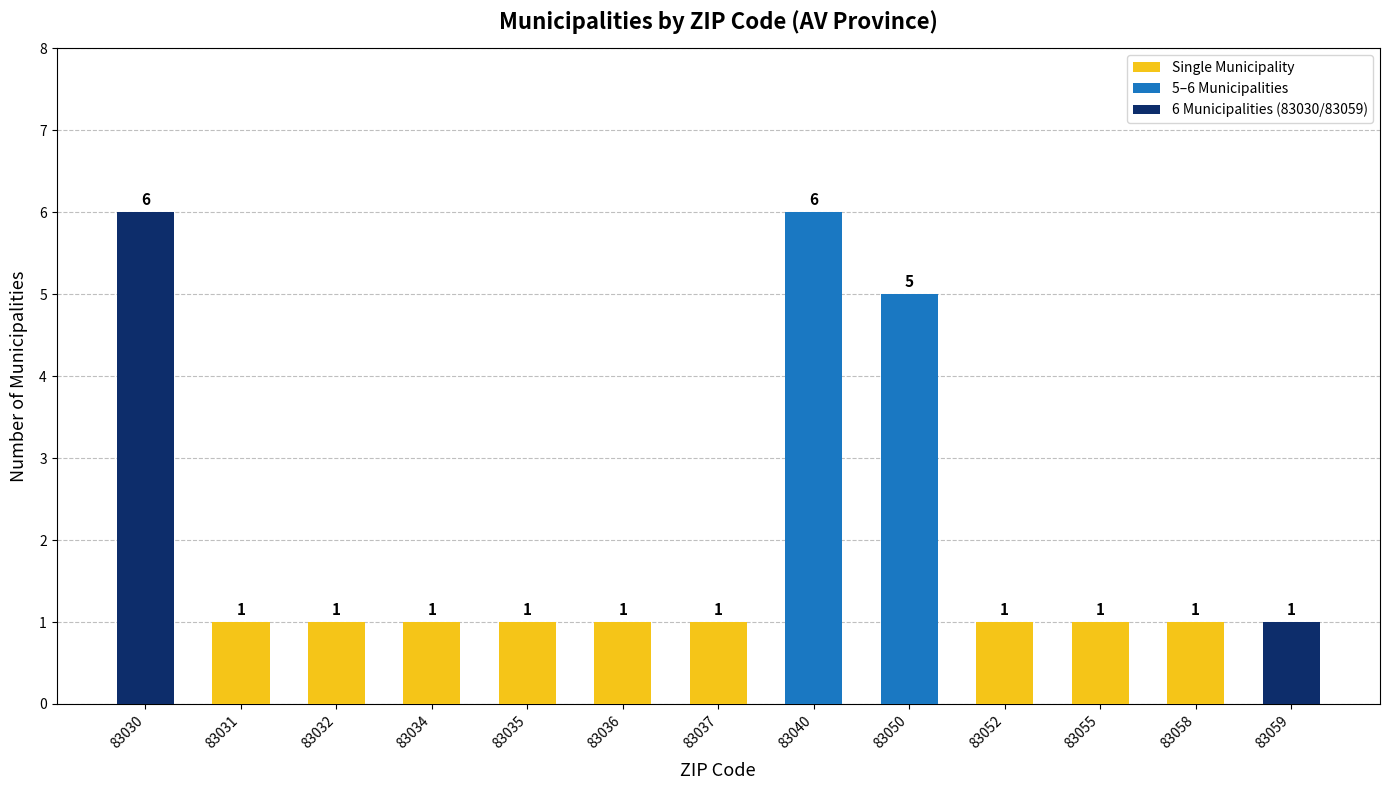

Which has a higher value, 83050 or 83037?

83050